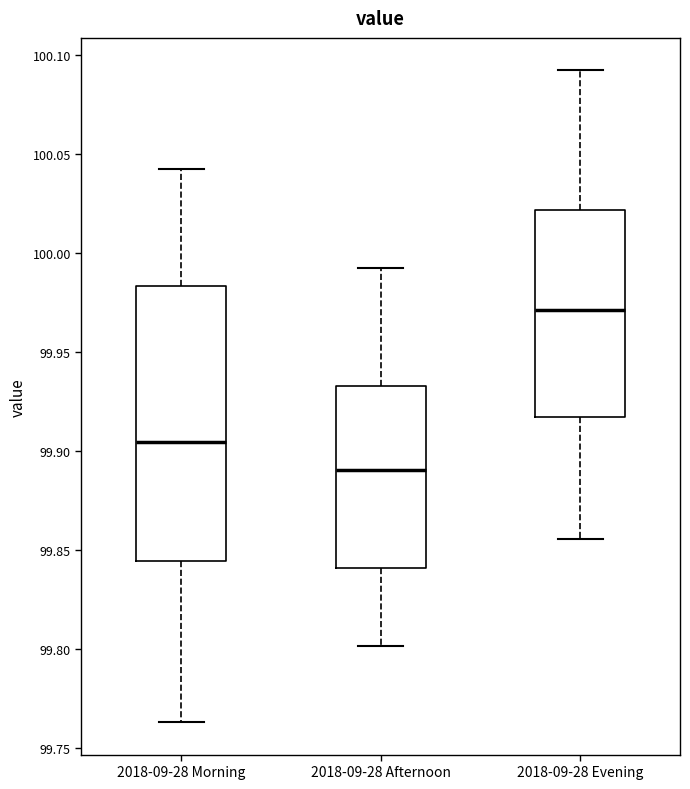

Reading left to right, read every box against the y-axis: the position of its median line, the range the box covers, and the ends of its whiskers. The values are not printed on the chart, so give them approximately, as read against the axis.

2018-09-28 Morning: median 99.905, box 99.845 to 99.985, whiskers 99.765 to 100.045
2018-09-28 Afternoon: median 99.890, box 99.840 to 99.935, whiskers 99.800 to 99.990
2018-09-28 Evening: median 99.970, box 99.915 to 100.020, whiskers 99.855 to 100.090